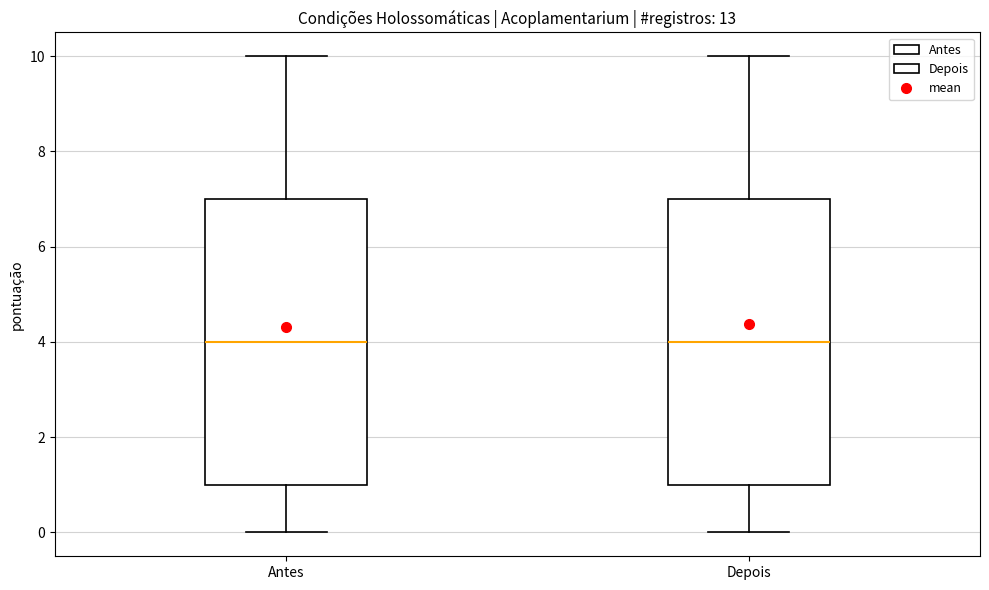

Where does the lower whisker of the box for Antes end on the y-axis? The values are not printed on the chart, so give them approximately, as read against the axis.

0